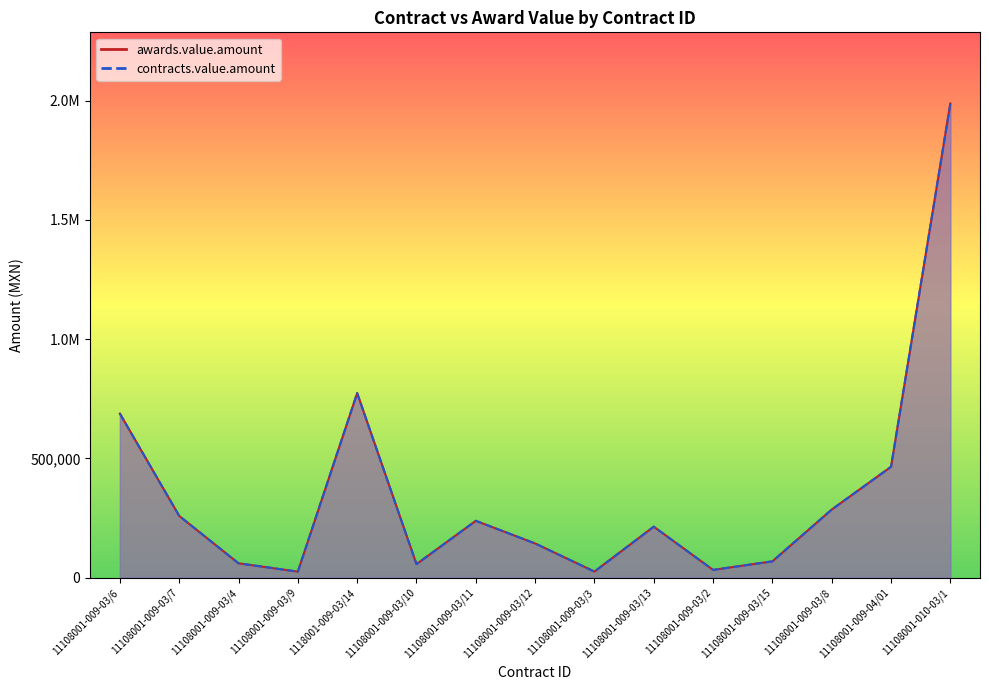

How many values in the awards.value.amount series exceed 213628?

8